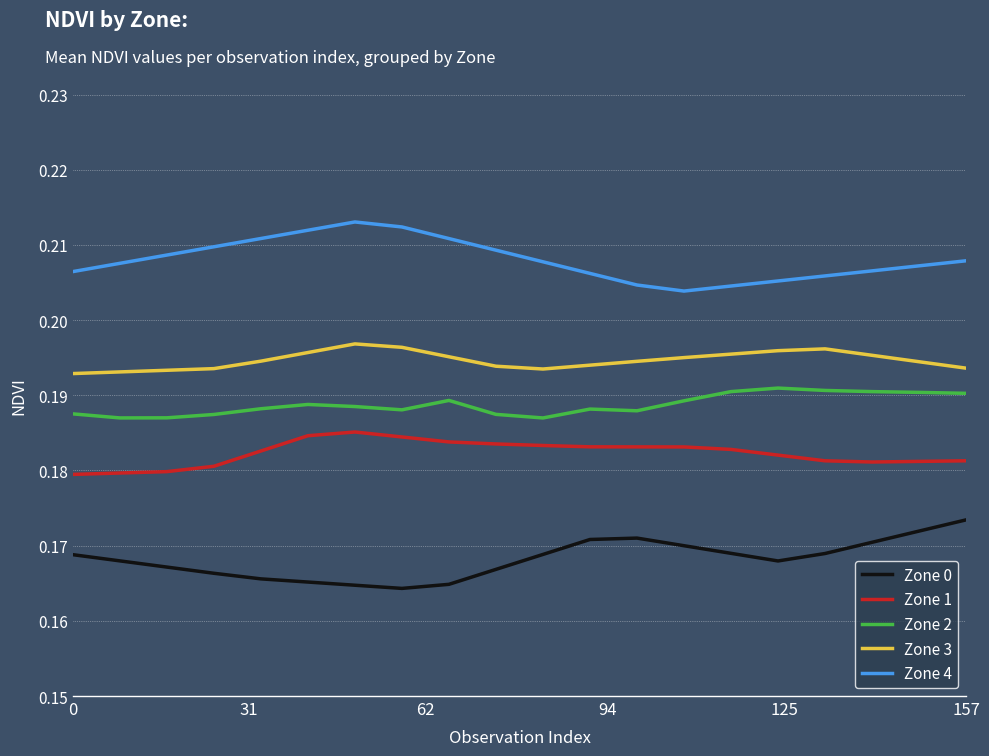

List the series in order of their peak value, highest first.

Zone 4, Zone 3, Zone 2, Zone 1, Zone 0